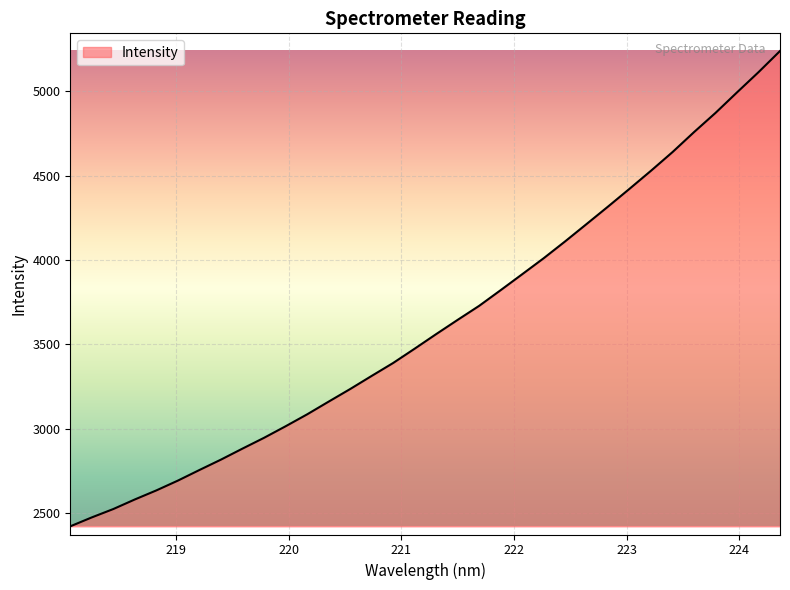

What is the difference between the maximum and minimum values?

2815.2